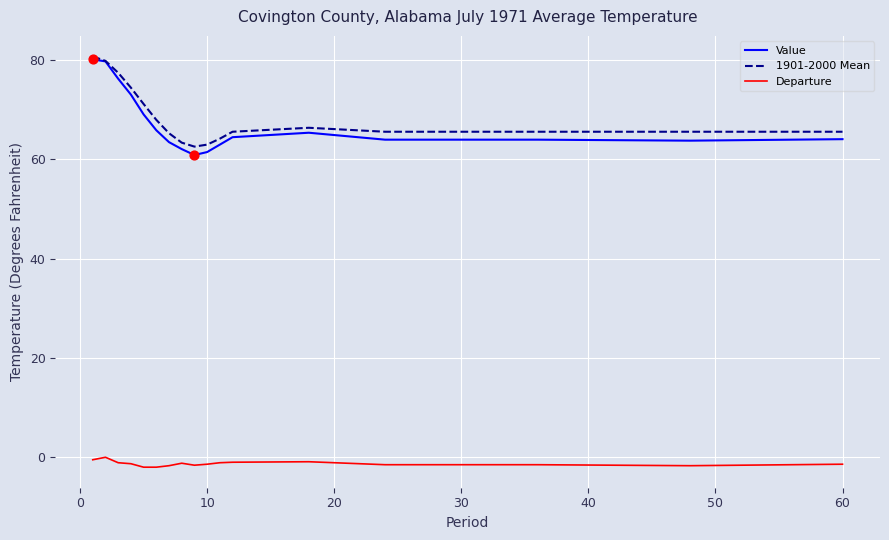

Which series has the largest range (max minus min)?

Value